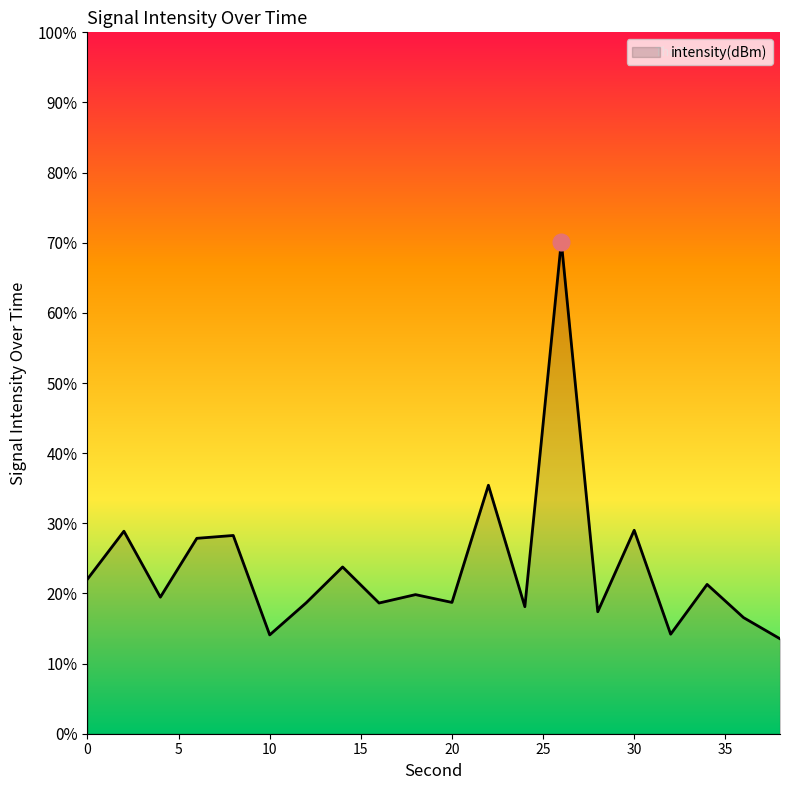

What is the value of the 15th point from the left?

-126.5